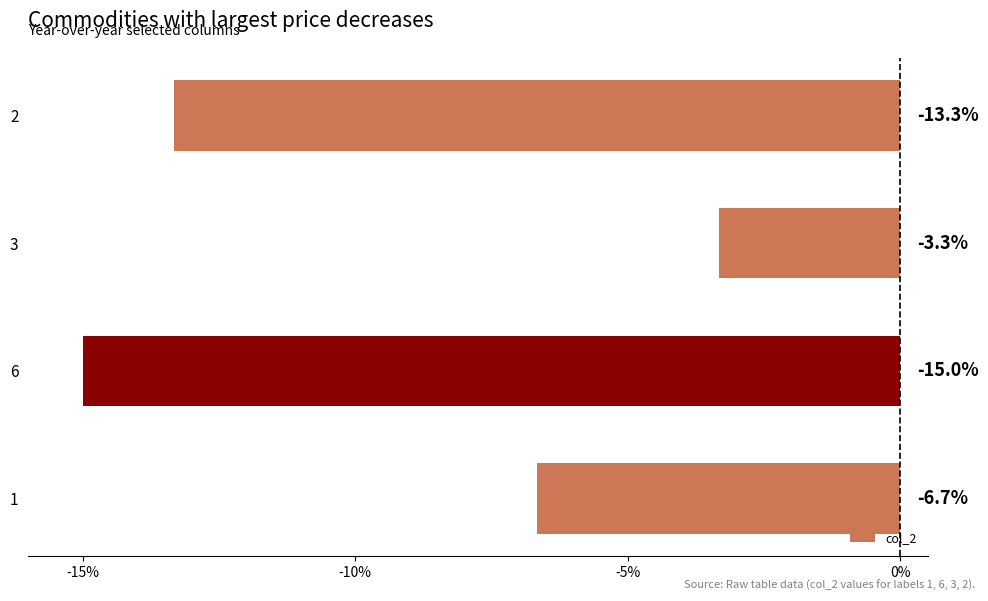

At which category does the chart reach its minimum across all series?

6